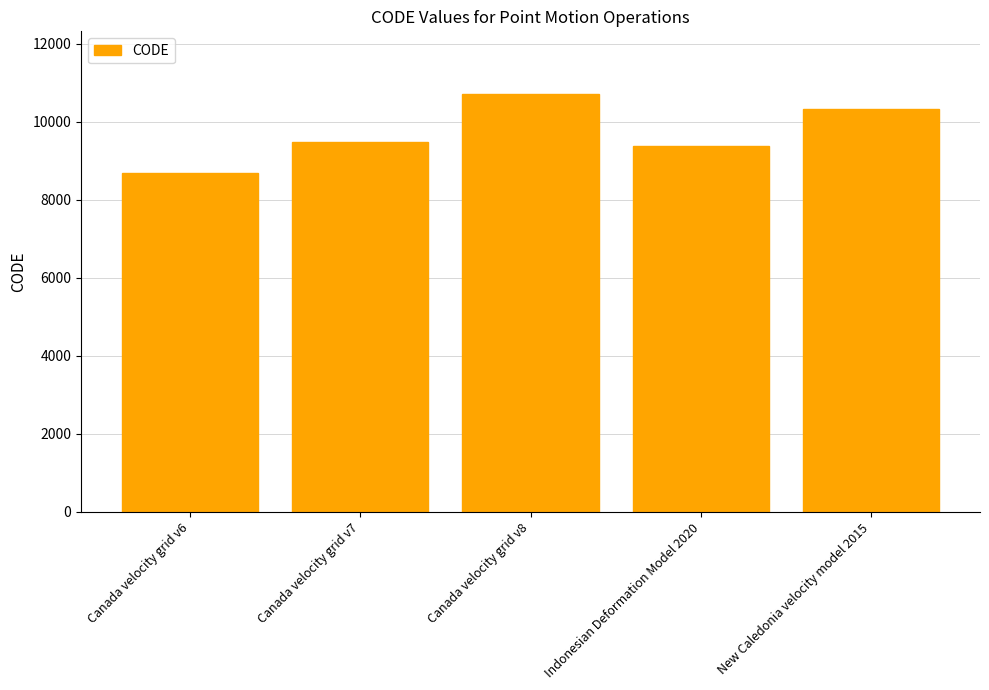

How many data points does each series have?

5